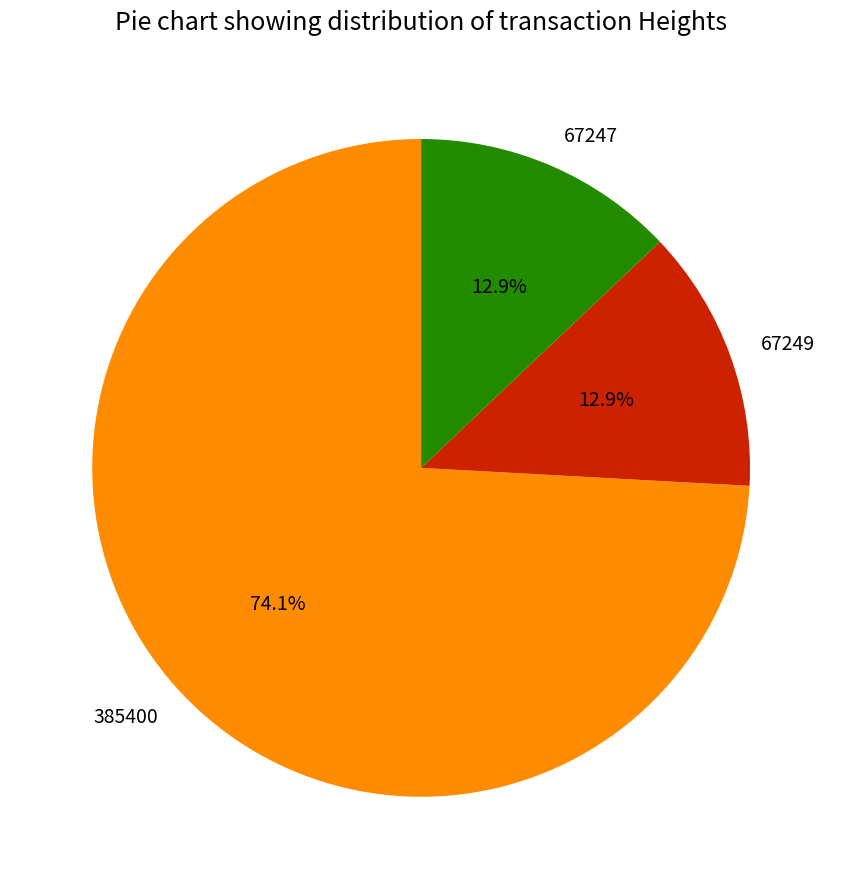

How many segments does this pie chart have?

3